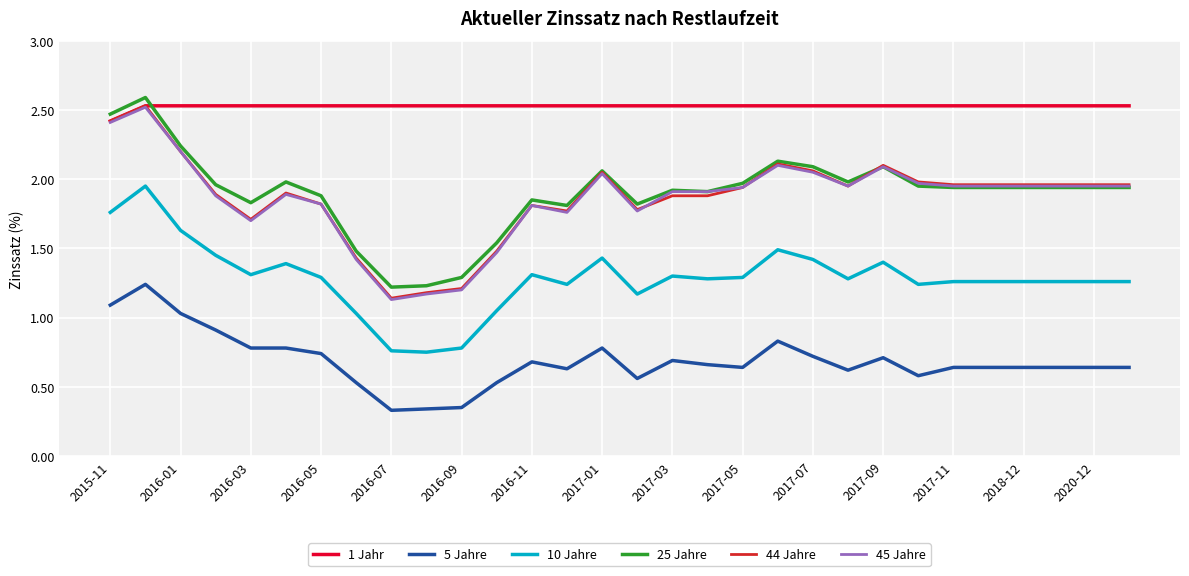

How many lines are shown in the chart?

6